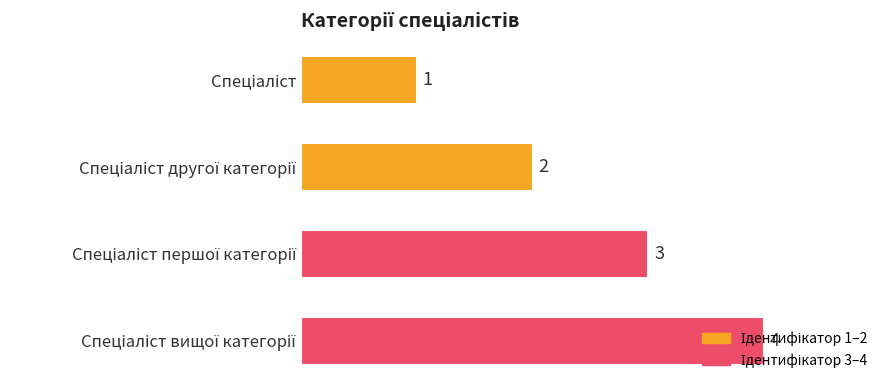

What is the smallest value displayed?

1